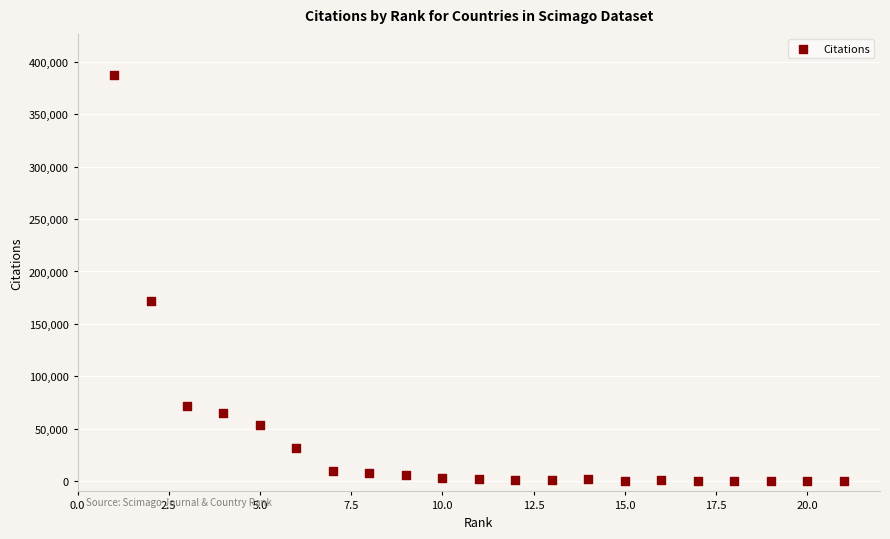

What is the range of Y values (max minus min)?

388058